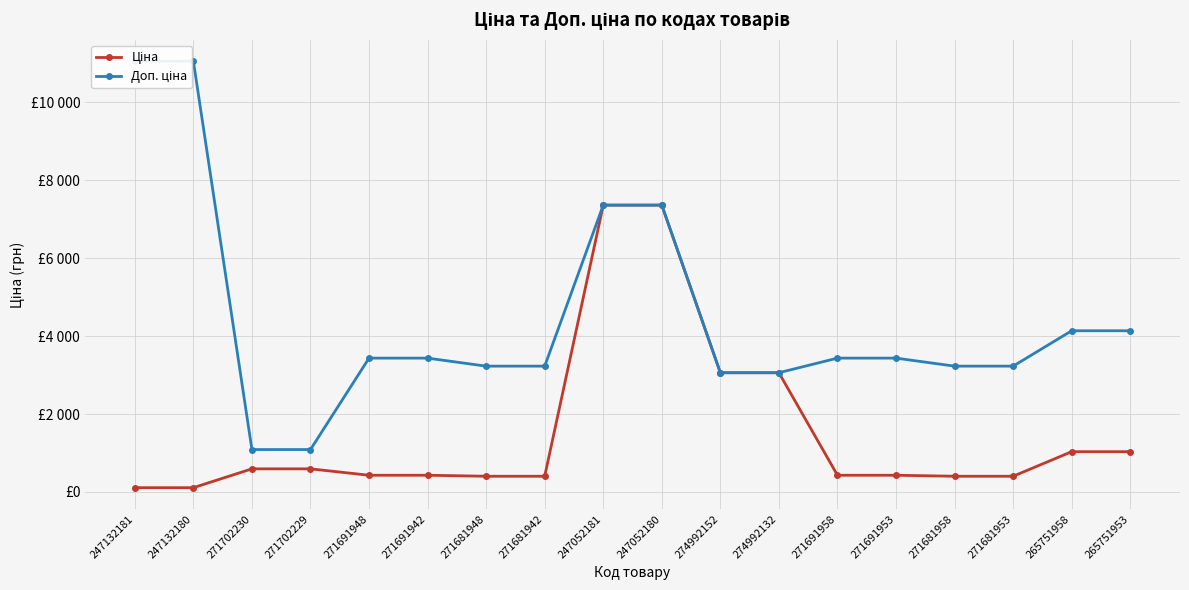

What is the average value of the Доп. ціна series?

4447.5